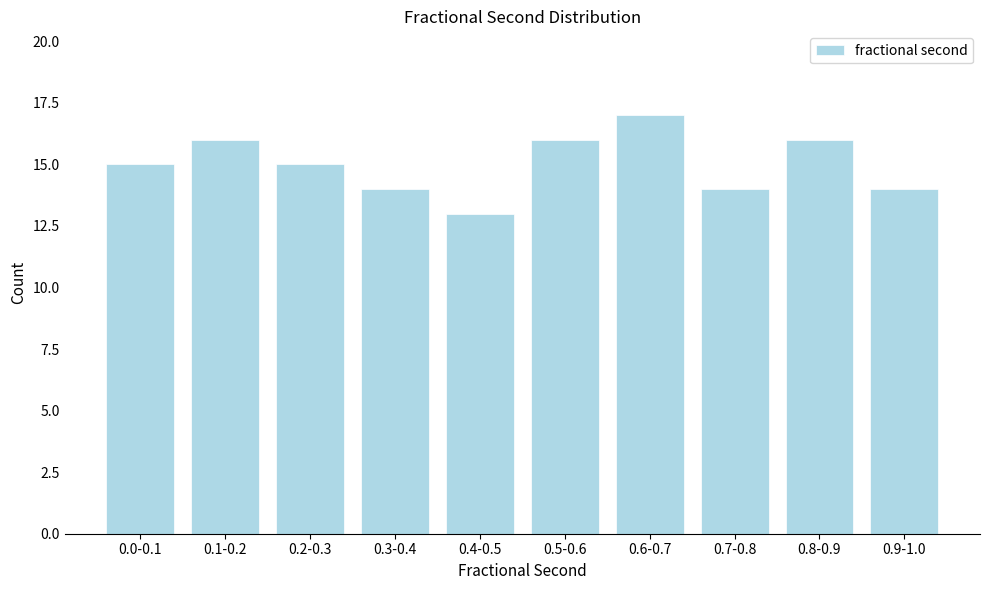

Reading left to right, transcribe all the data shown in this chart.

15	16	15	14	13	16	17	14	16	14